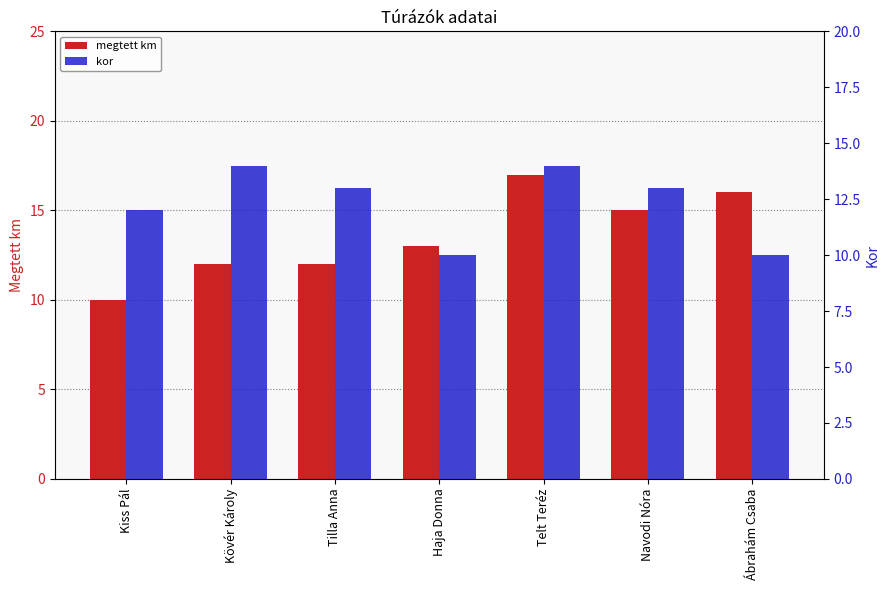

At Kiss Pál, list the series in order from smallest to largest.

megtett km, kor